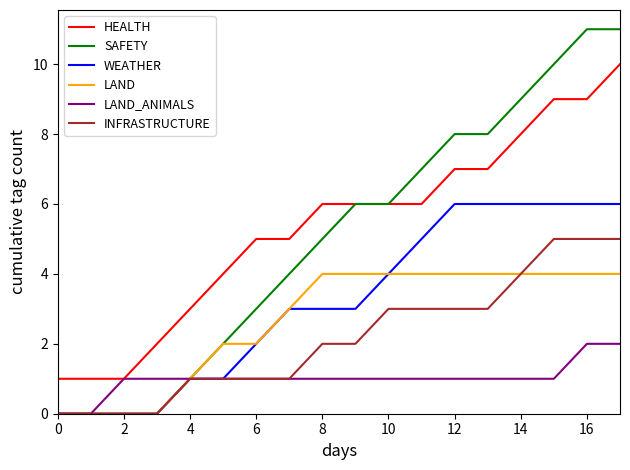

Is this an area chart (filled region under the line)?

No